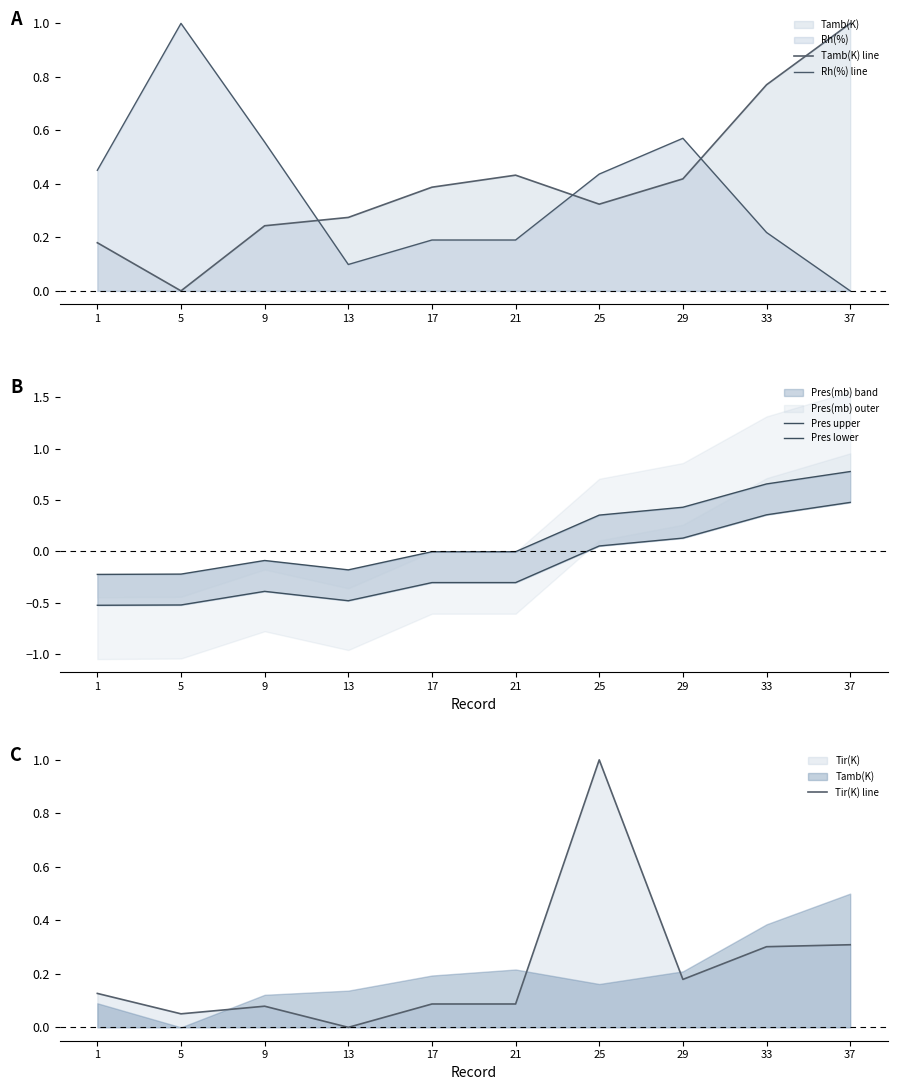

Which series has the widest spread of values?

Tamb(K) line